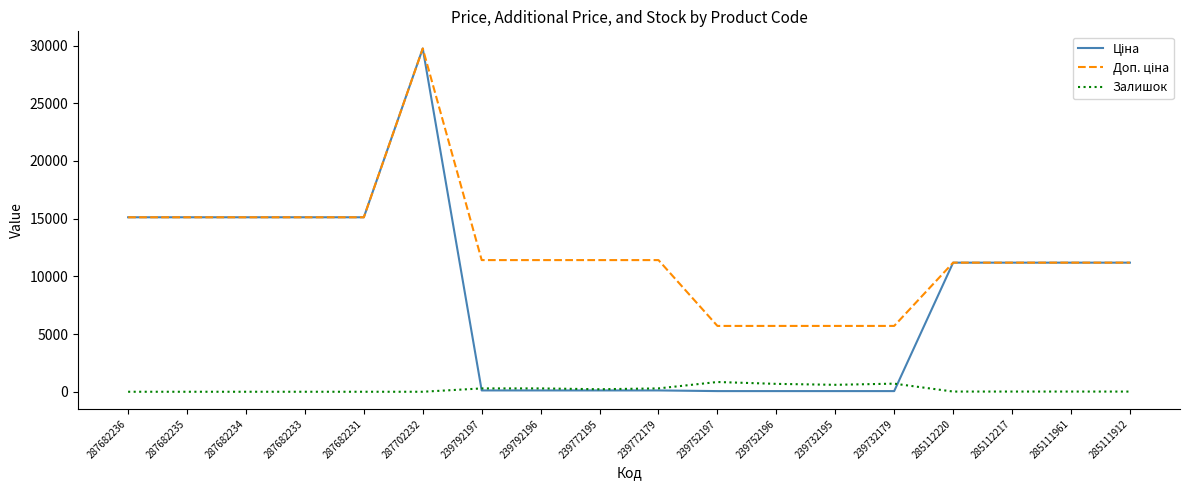

At which category does the chart reach its peak across all series?

287702232